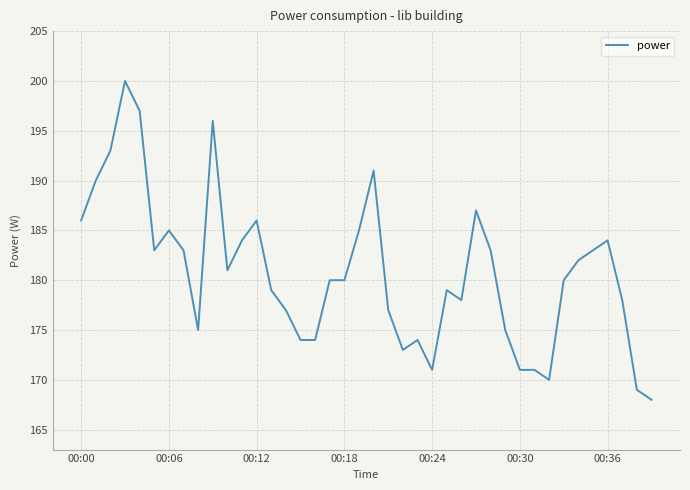

What is the greatest value displayed?

200